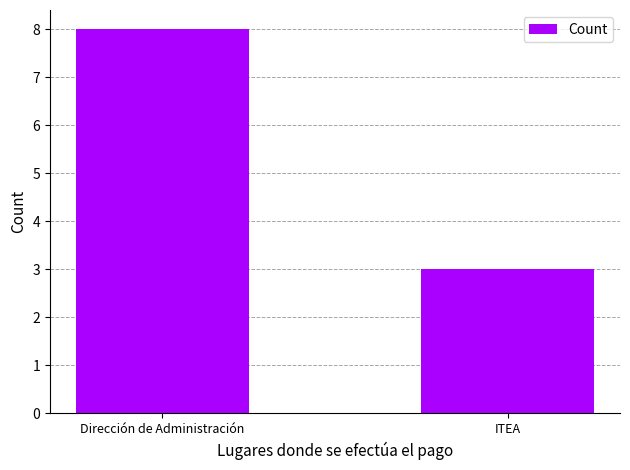

Rank the categories by value from lowest to highest.

ITEA, Dirección de Administración